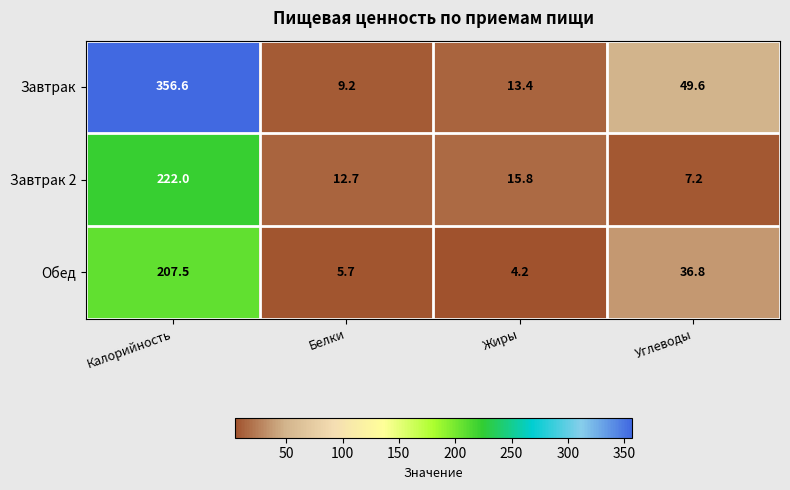

What is the minimum value for Завтрак 2?

7.2